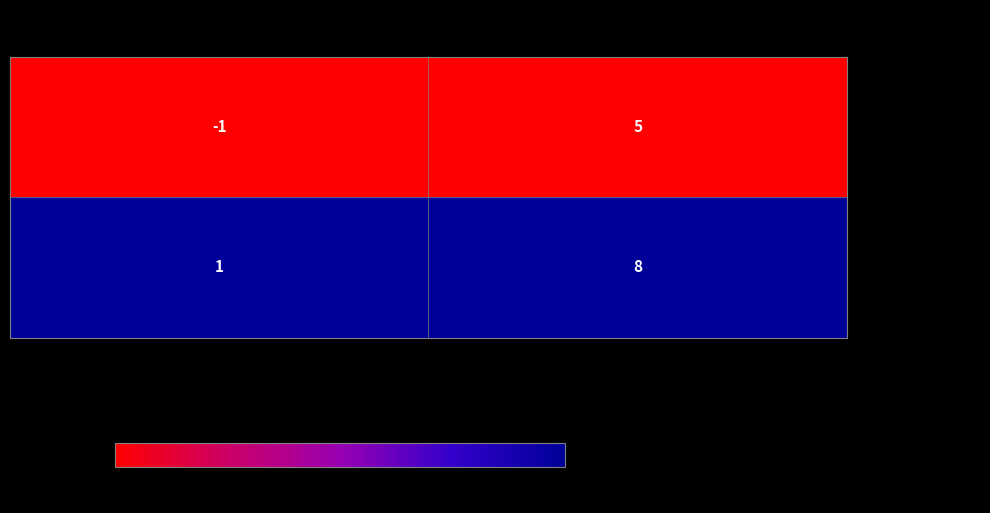

The value of - 49f867e0e366efe8... at direction is 0. True or false?

False